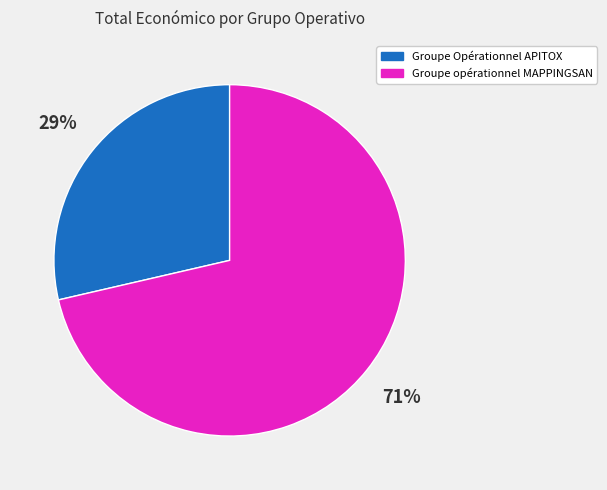

How many slices are in this pie chart?

2